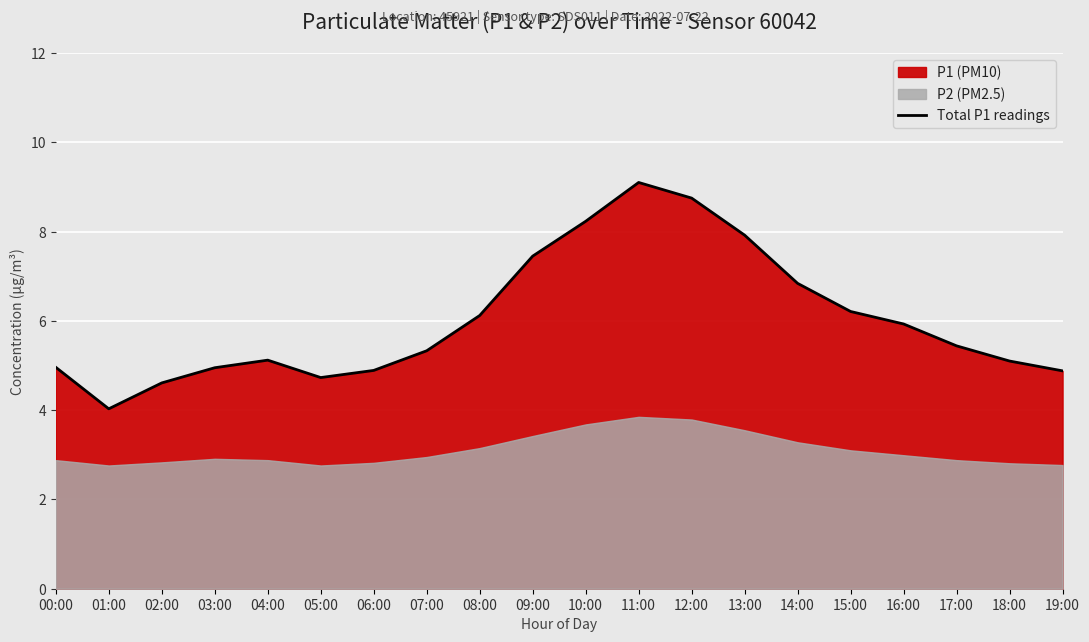

What is the ratio of the value at 07:00 to the value at 08:00?

0.9